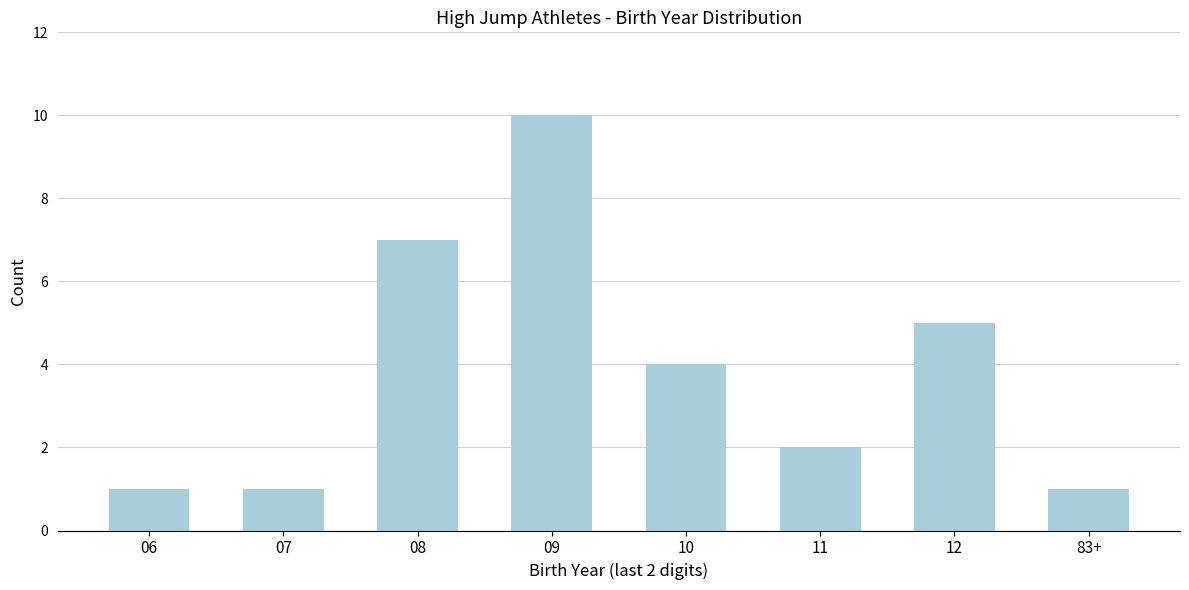

Reading left to right, list all the values displayed in this chart.

1	1	7	10	4	2	5	1